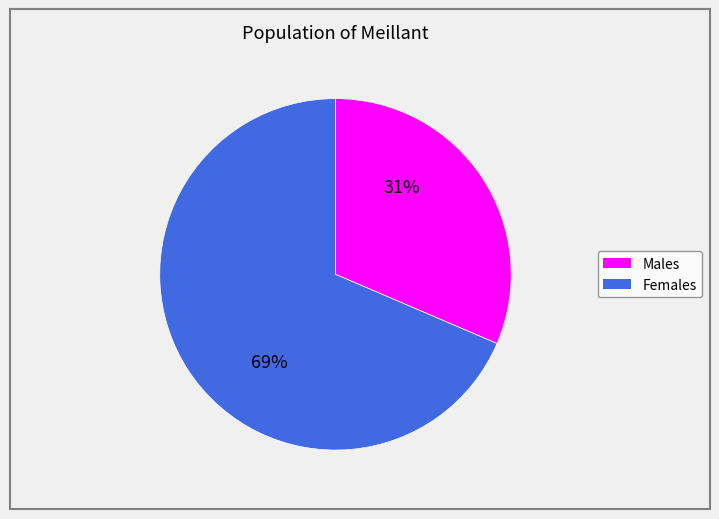

Is there a majority slice in this chart?

Yes